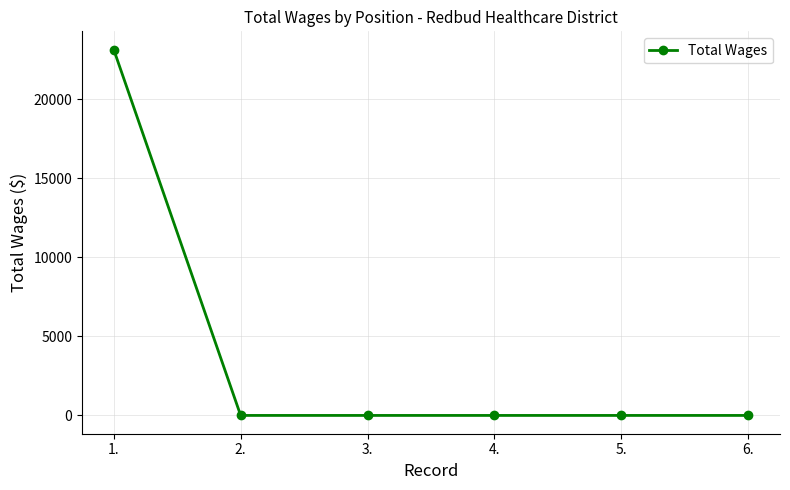

What is the difference between the maximum and minimum values?

23153